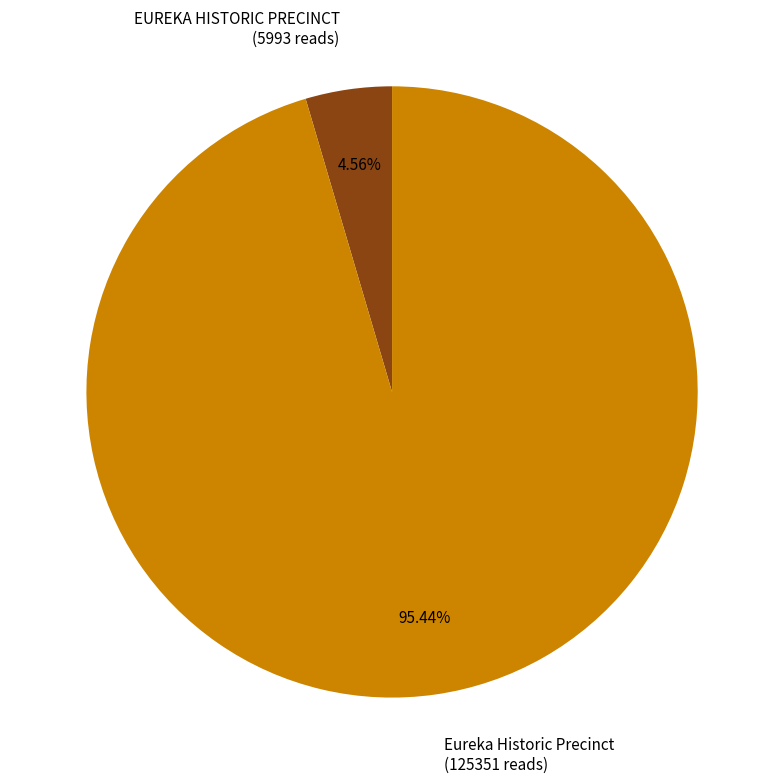

Count the number of slices in the pie.

2